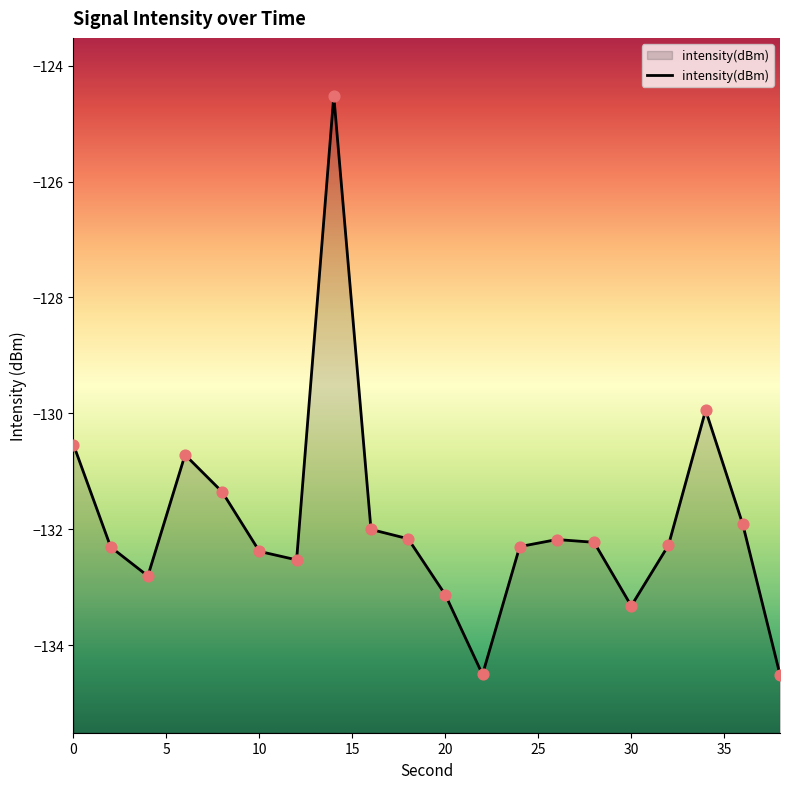

Between 34 and 16, which is larger?

34